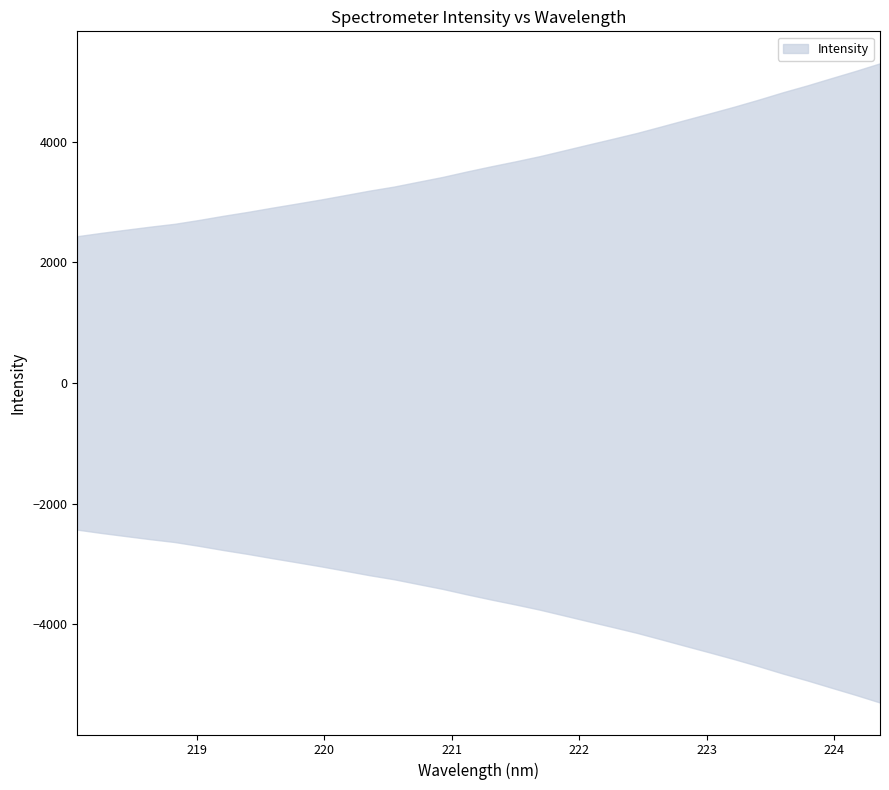

What is the sum of the x values at 32 and 6?

443.4